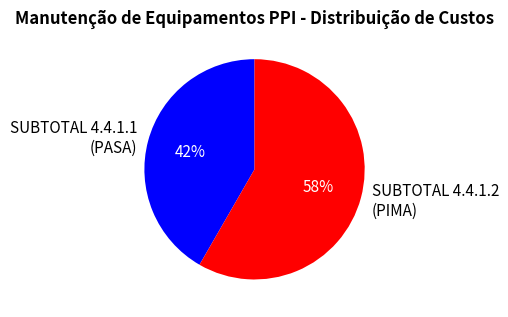

What is the ratio of the value at SUBTOTAL 4.4.1.2 (PIMA) to the value at SUBTOTAL 4.4.1.1 (PASA)?

1.4